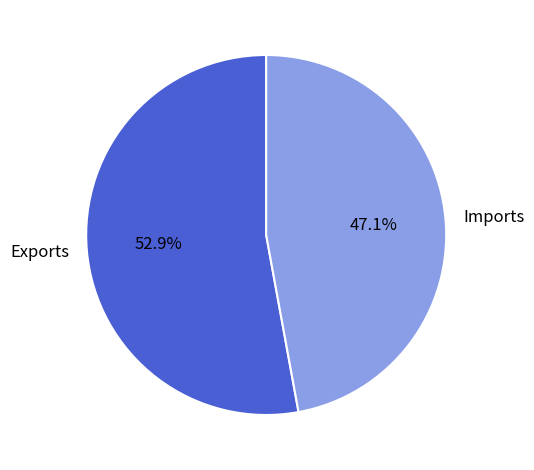

How much of the chart is everything except Exports?

47.1%